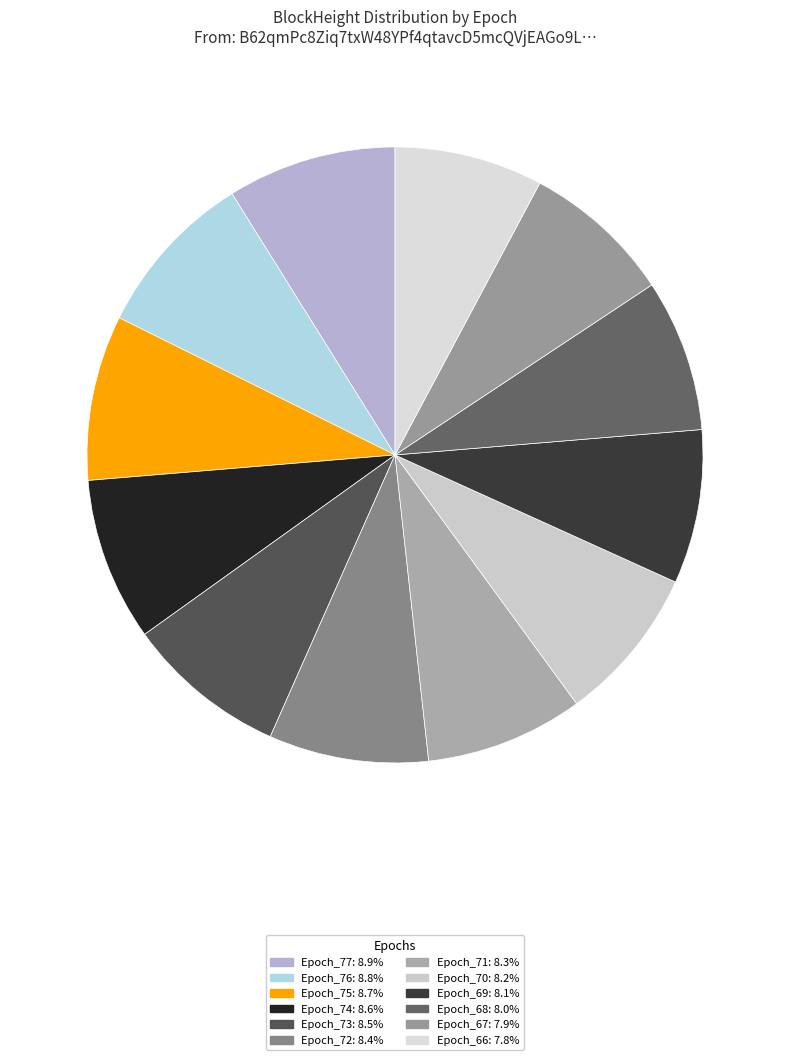

What is the change in value from Epoch_75 to Epoch_71?

-15062